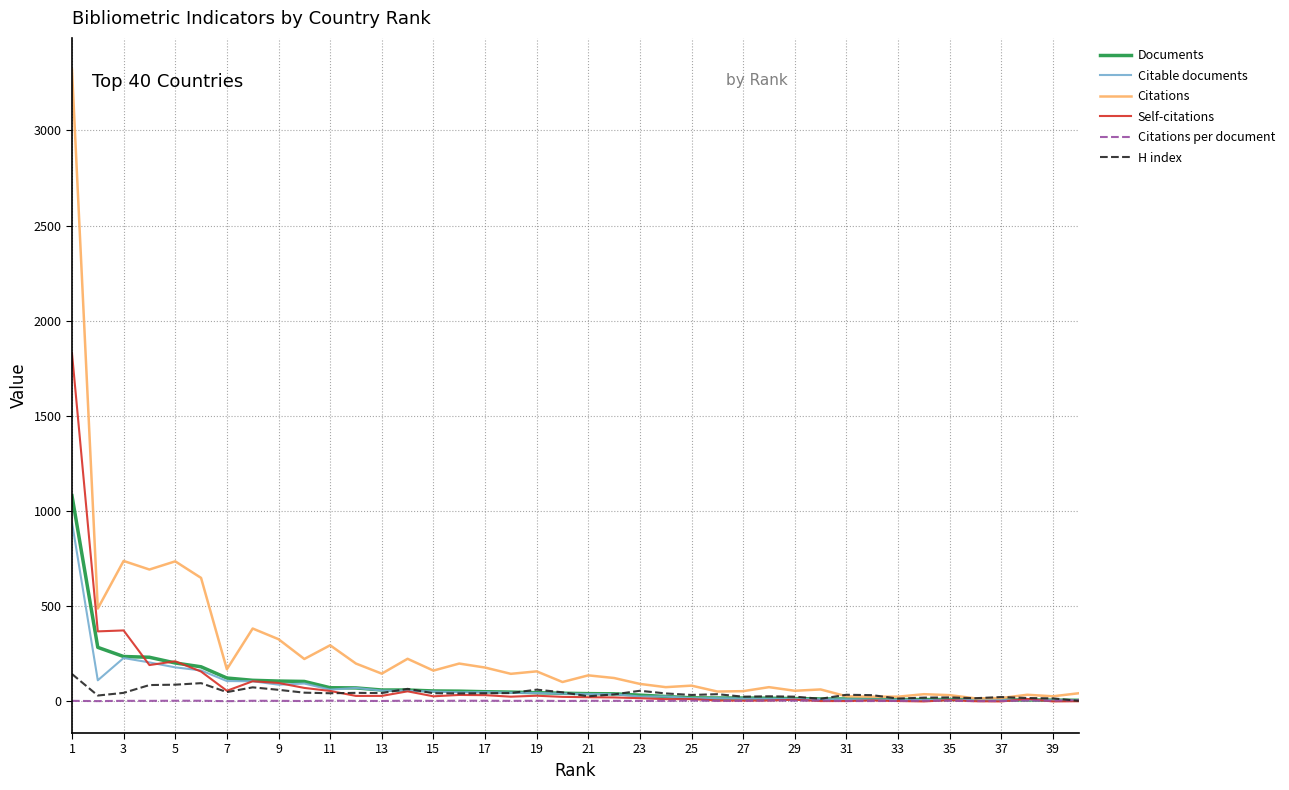

Which series has the widest spread of values?

Citations